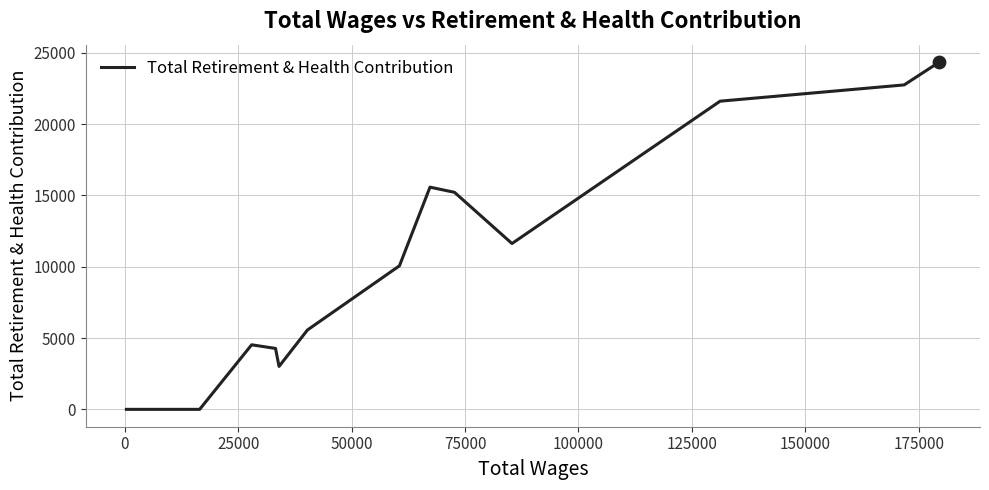

What is the difference between the maximum and minimum values?

24356